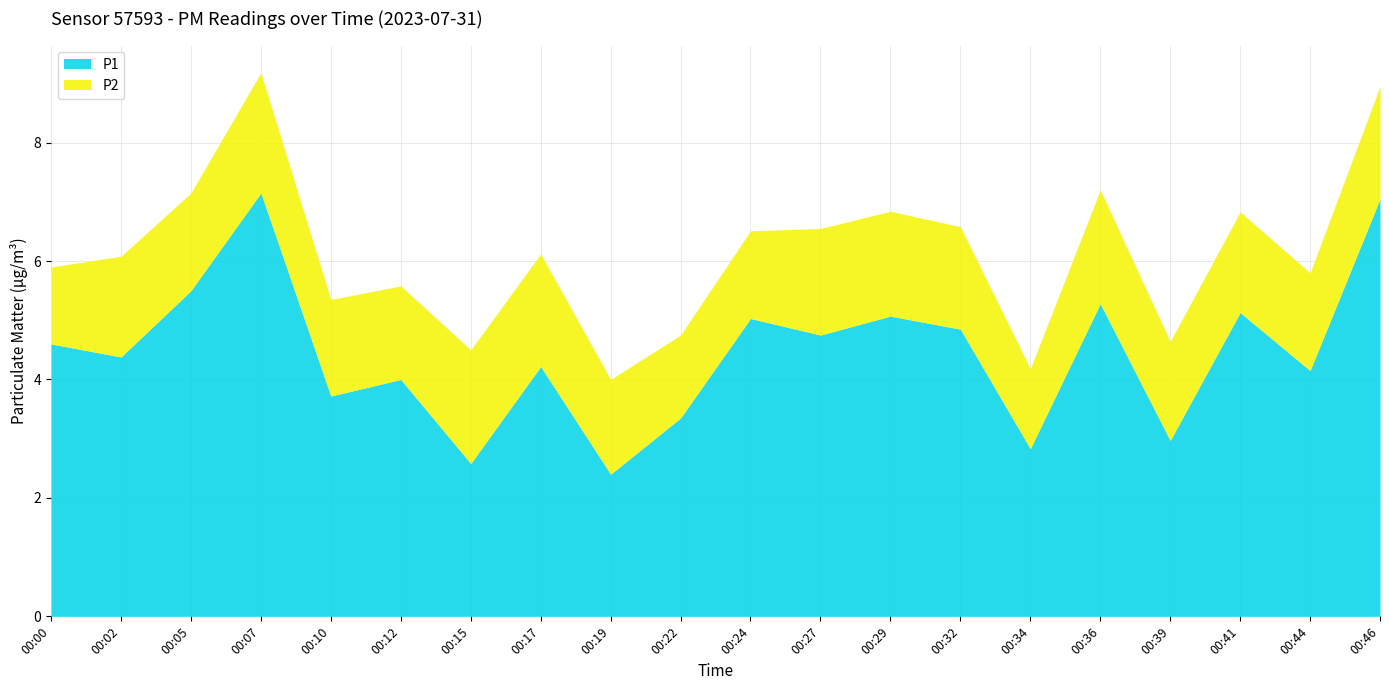

True or false: the data shows 7.6 at 00:29.

False